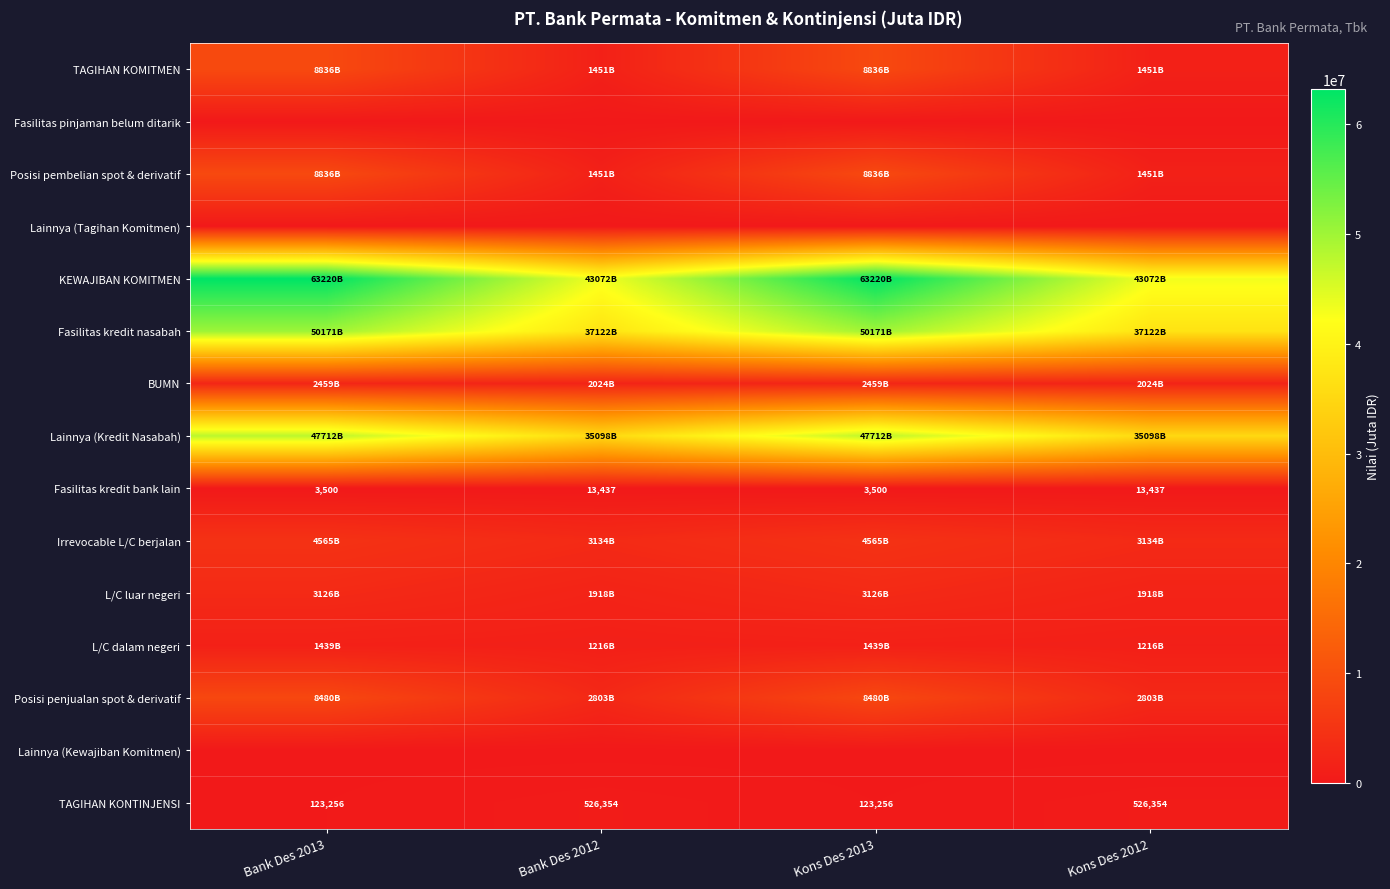

What is the difference between the highest and lowest values at Kons Des 2013?

63220291